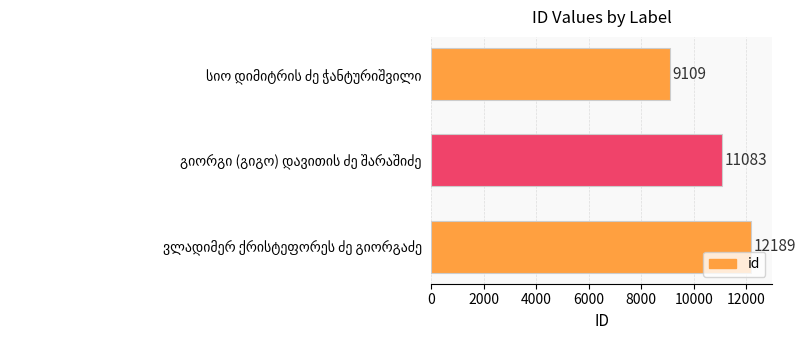

What is the average value?

10794